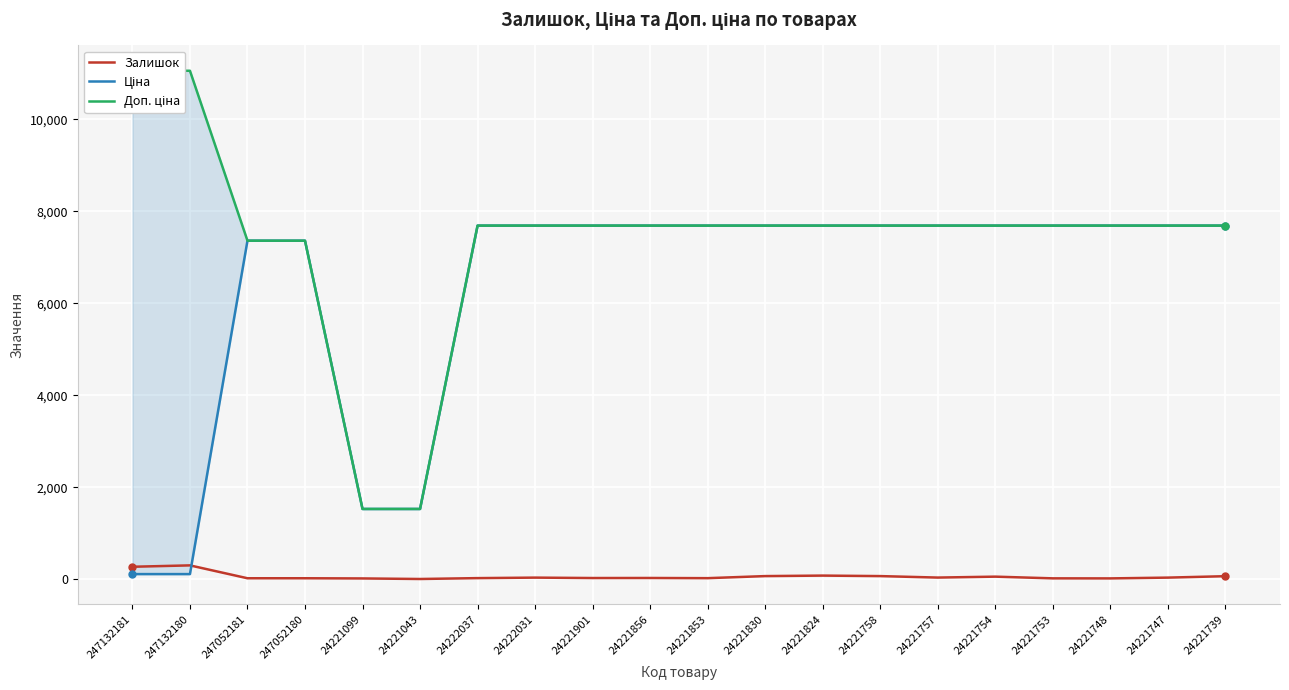

Reading left to right, what are all the values shown in this chart?

Залишок: 270.0	300.0	20.0	20.0	16.0	4.0	23.0	34.0	25.0	26.0	22.0	67.0	78.0	67.0	35.0	55.0	18.0	17.0	34.0	65.0
Ціна: 110.5	110.5	7360.2	7360.2	1526.8	1526.8	7688.0	7688.0	7688.0	7688.0	7688.0	7688.0	7688.0	7688.0	7688.0	7688.0	7688.0	7688.0	7688.0	7688.0
Доп. ціна: 11055.0	11055.0	7360.2	7360.2	1527.0	1527.0	7688.0	7688.0	7688.0	7688.0	7688.0	7688.0	7688.0	7688.0	7688.0	7688.0	7688.0	7688.0	7688.0	7688.0